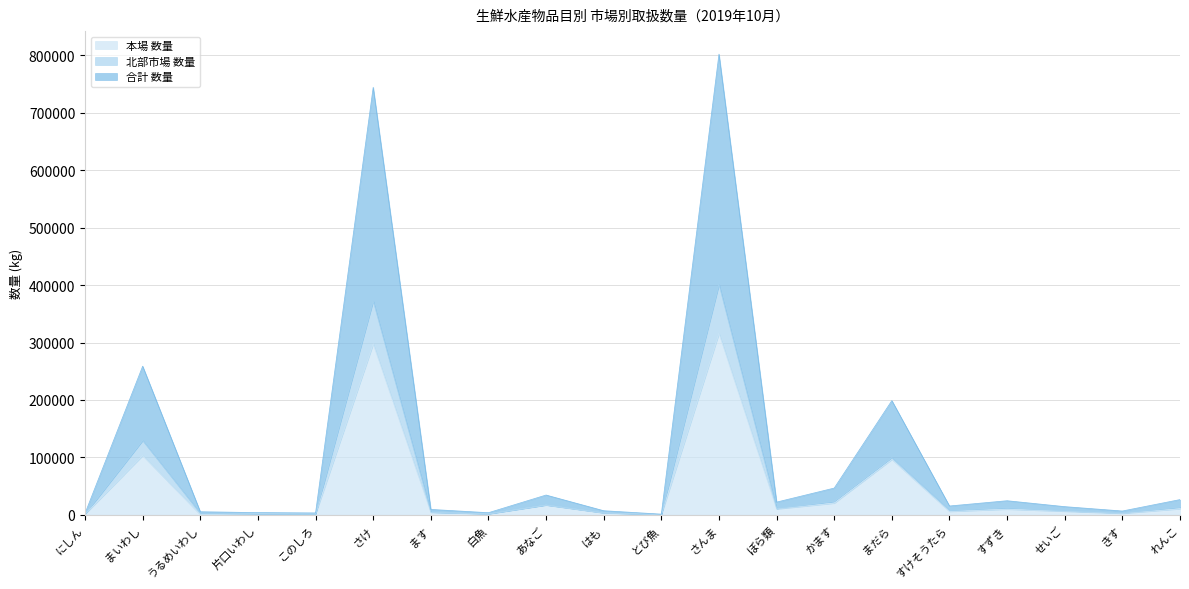

Rank the series at さけ from lowest to highest value.

本場 数量, 北部市場 数量, 合計 数量